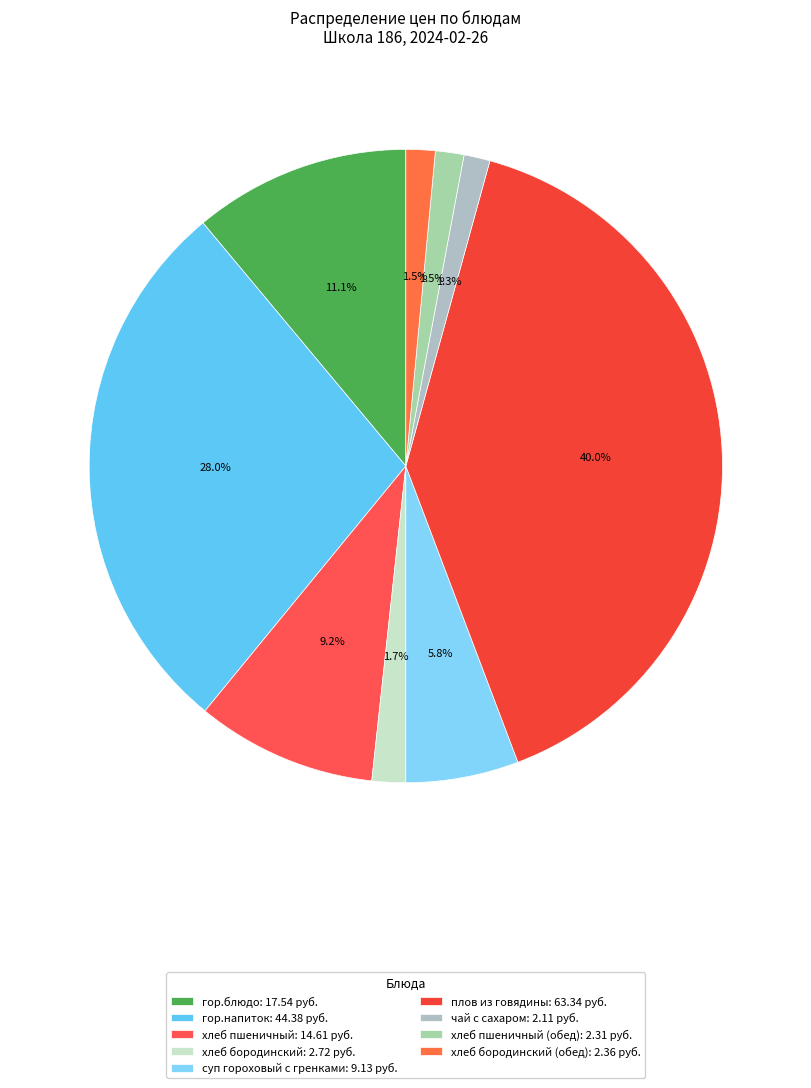

How many segments does this pie chart have?

9